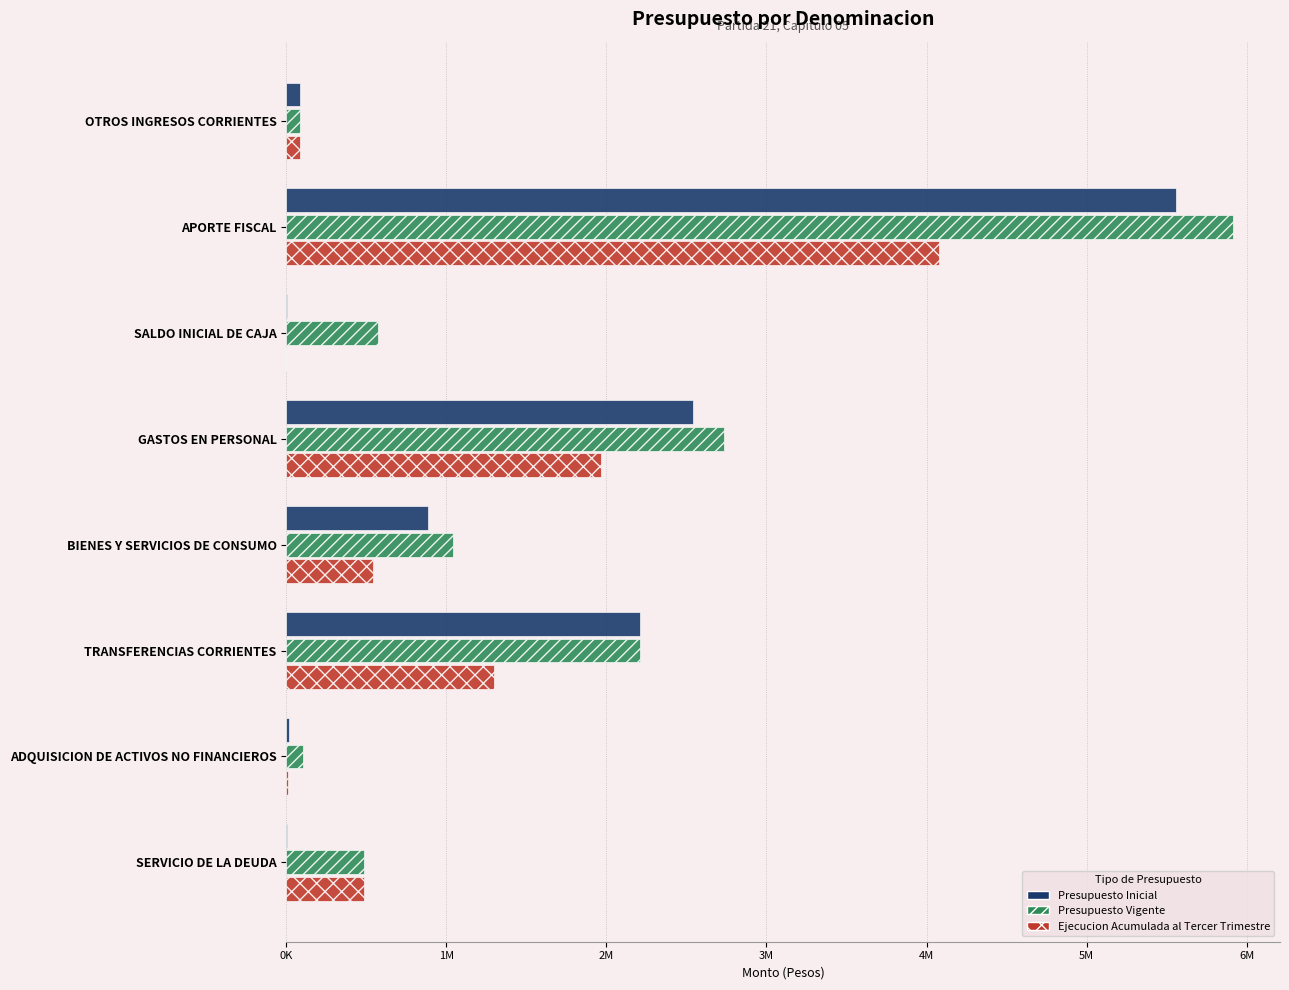

What are all the series names shown in the legend?

Presupuesto Inicial, Presupuesto Vigente, Ejecucion Acumulada al Tercer Trimestre